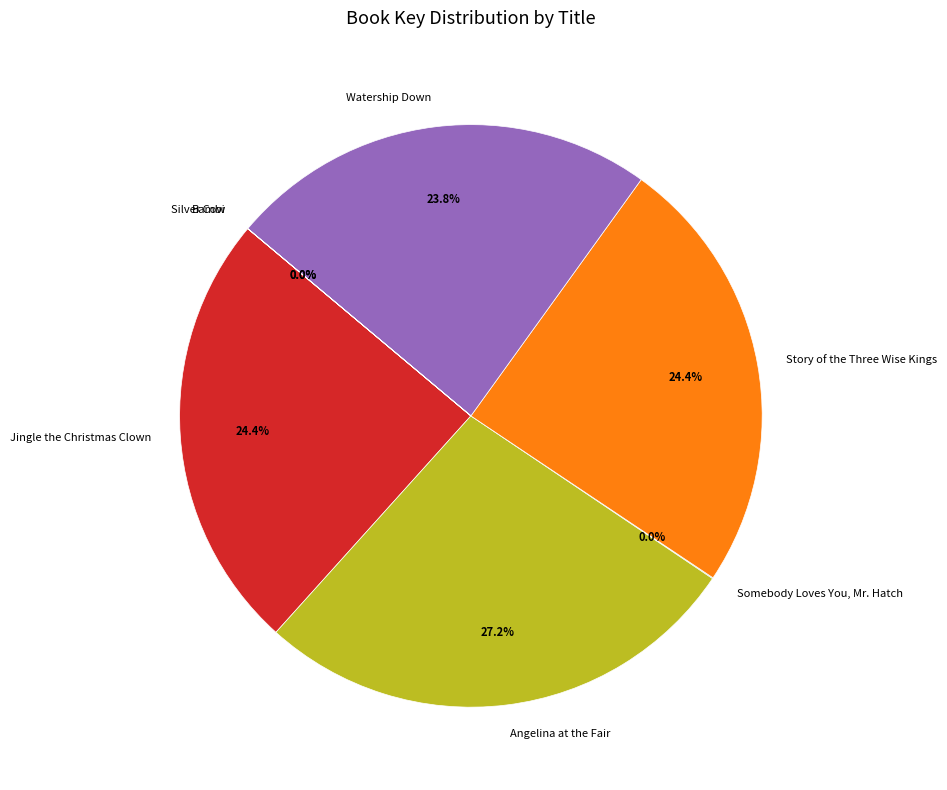

Does any single category account for the majority?

No